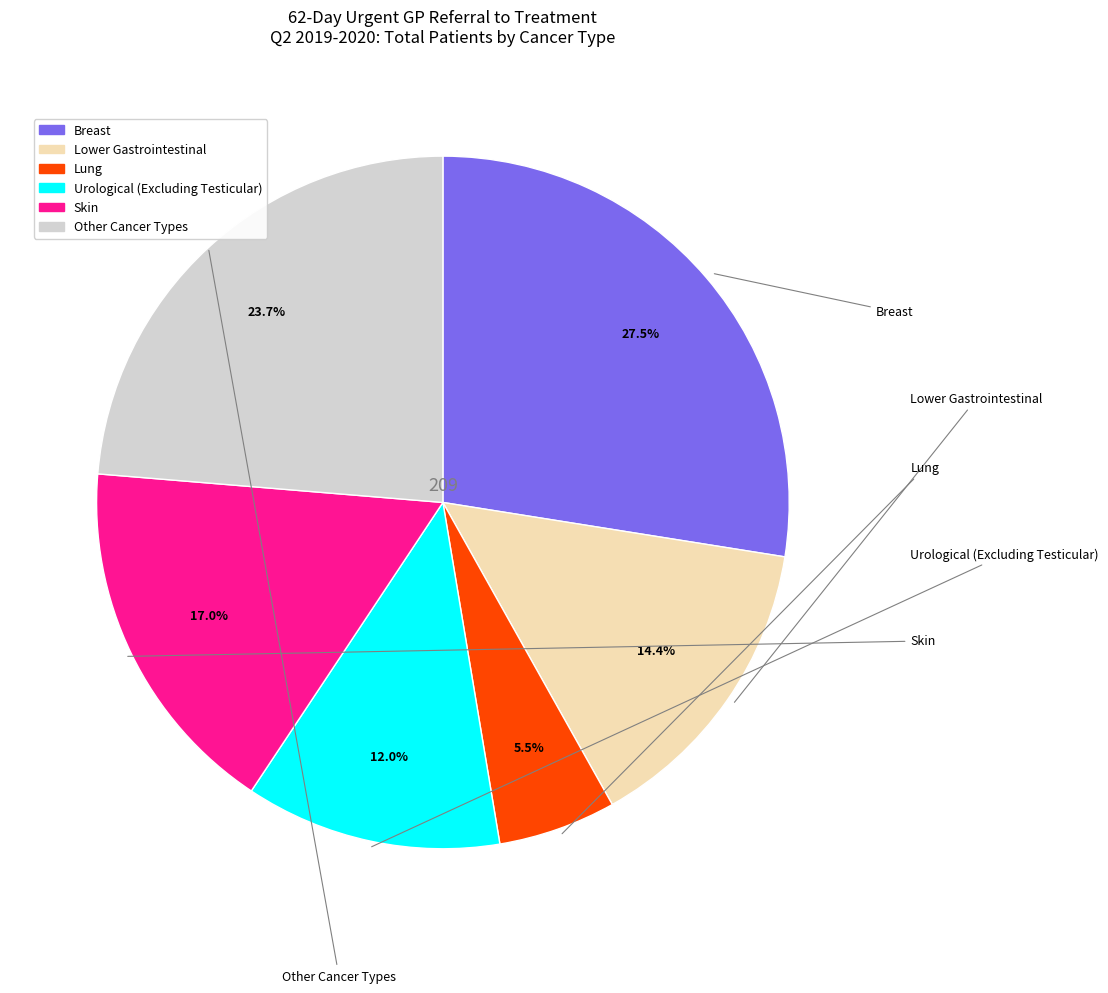

Is there any slice that represents more than half of the pie?

No